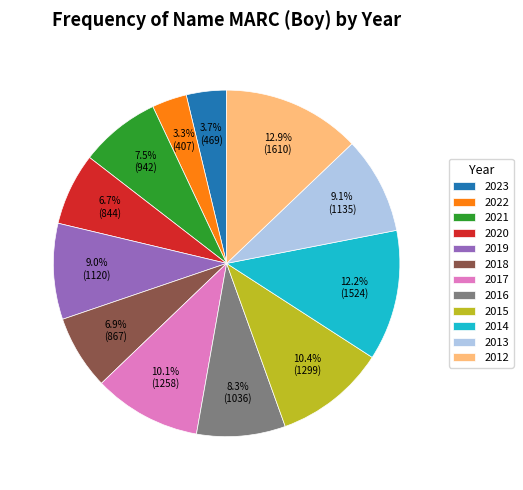

What percentage is the 2017 slice, to the nearest percent?

10%